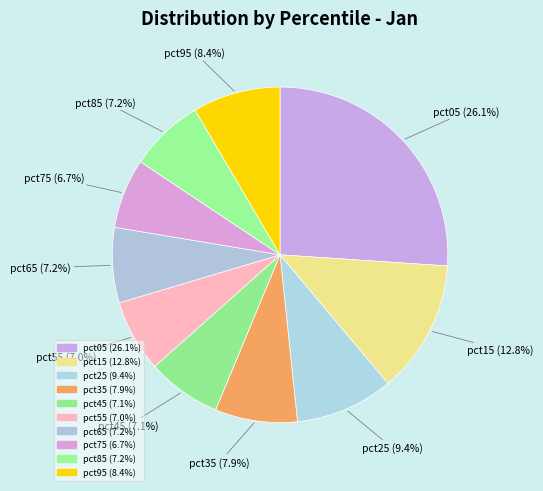

What percentage is the pct95 slice, to the nearest percent?

8%